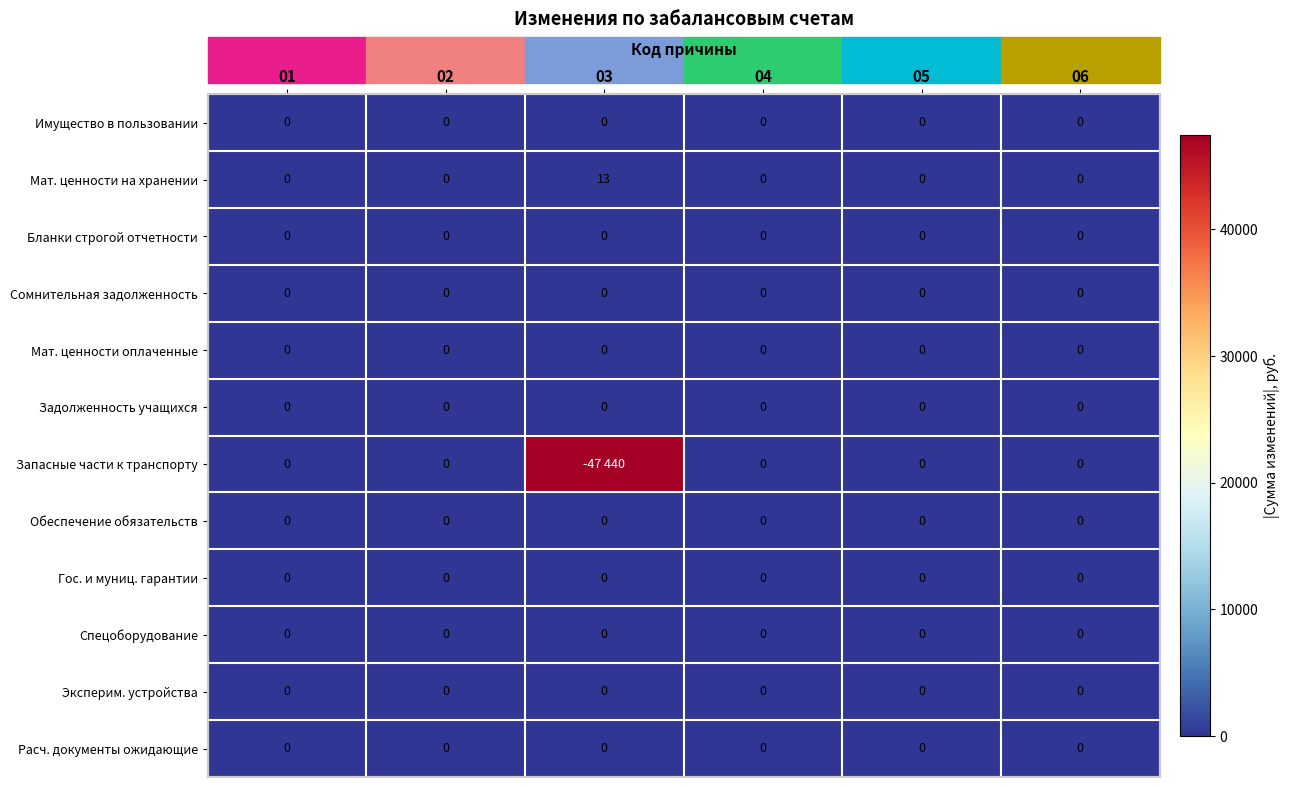

The Мат. ценности оплаченные series shows 0 at 03. True or false?

True